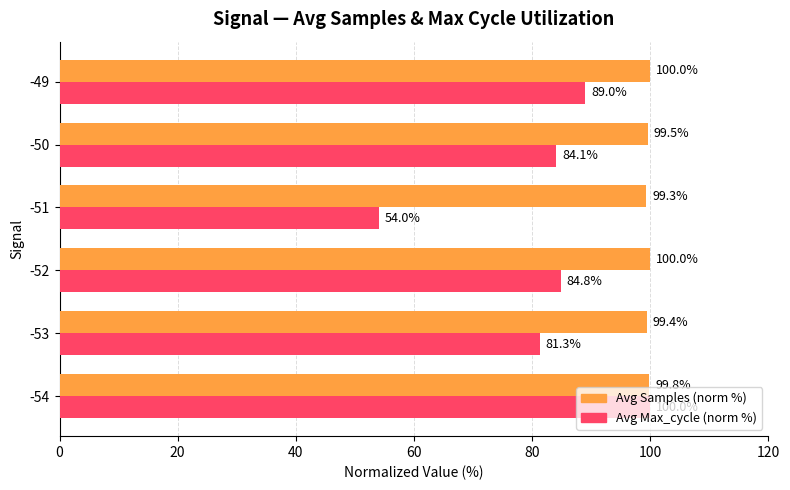

The Avg Max_cycle (norm %) series shows 55.5 at -50. True or false?

False